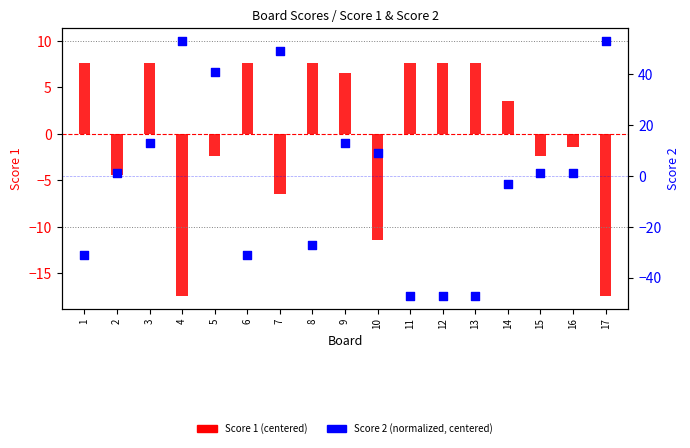

Which series has the widest spread of Y values?

Score 2